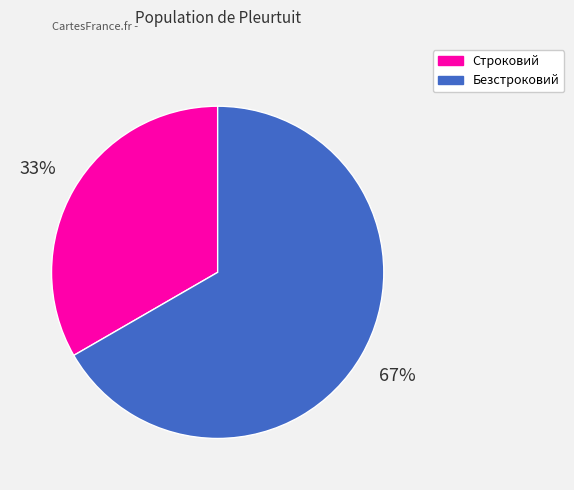

To the nearest percent, what is the combined percentage of Безстроковий and Строковий?

100%